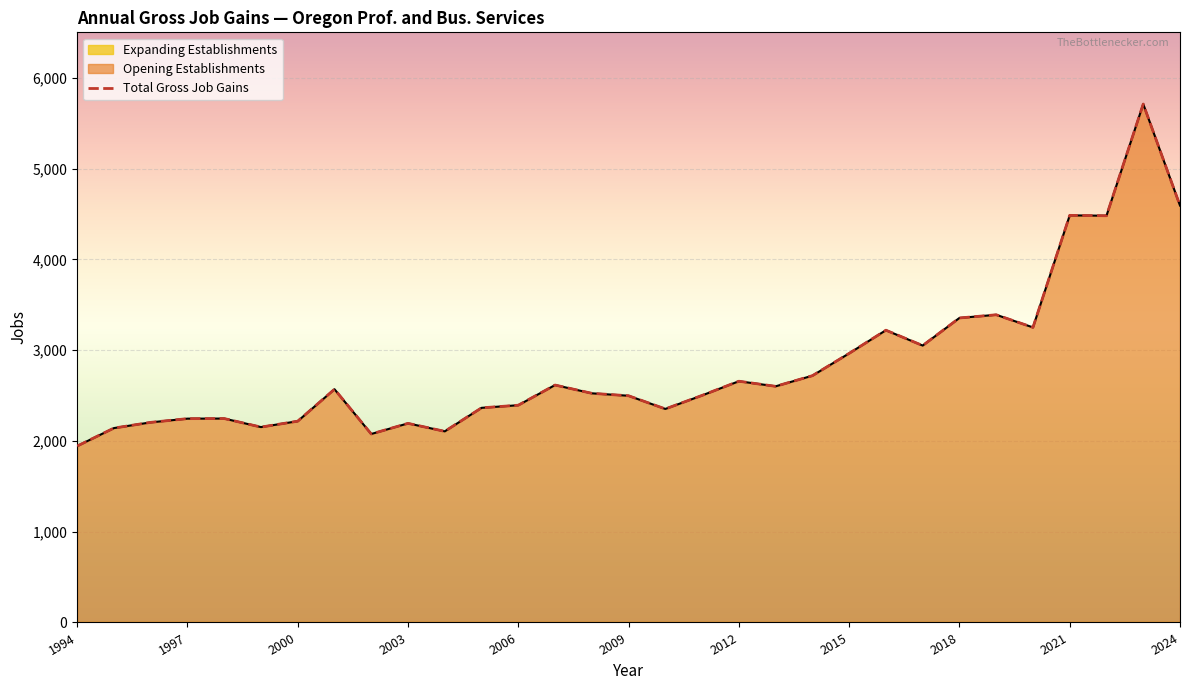

How many interior local valleys does the Opening Establishments series have?

8